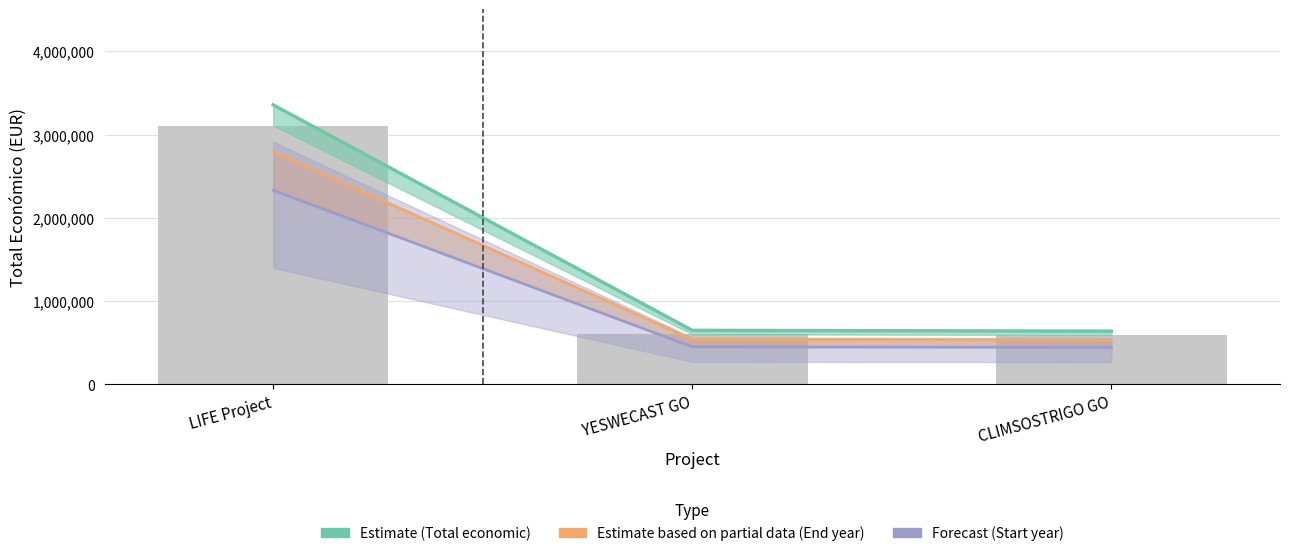

List the series in order of their overall mean, lowest first.

Forecast (Start year), Estimate based on partial data (End year), Estimate (Total economic)